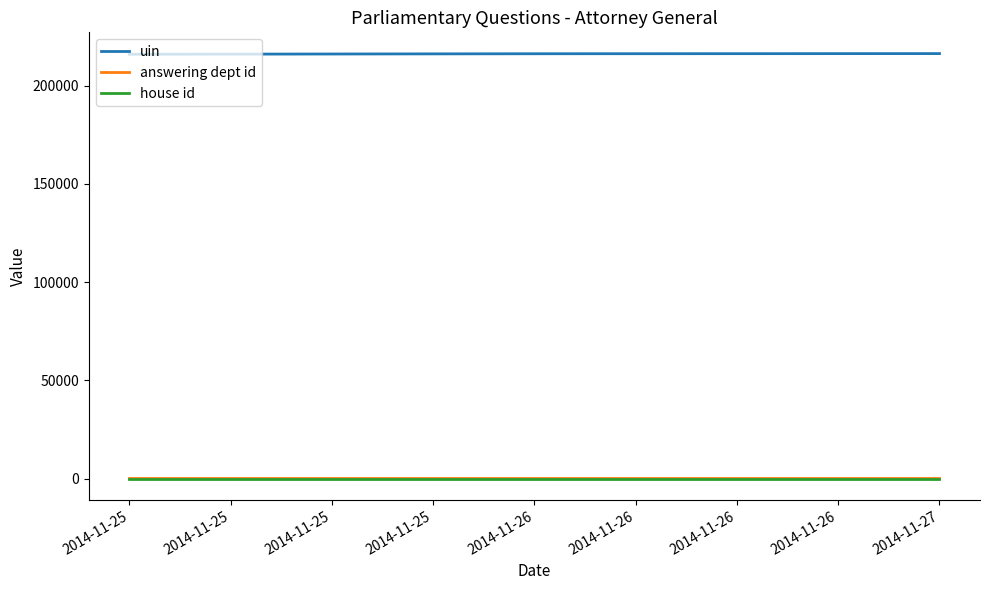

What is the sum of all answering dept id values?

264